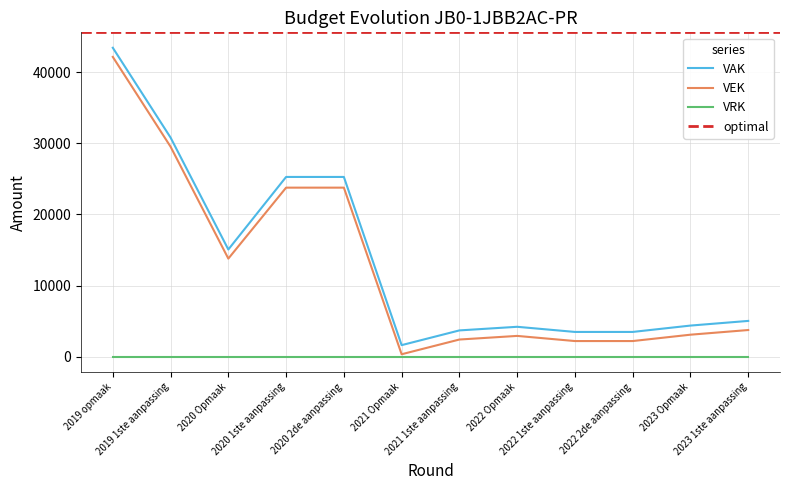

How many values in the VEK series are below 3739?

6